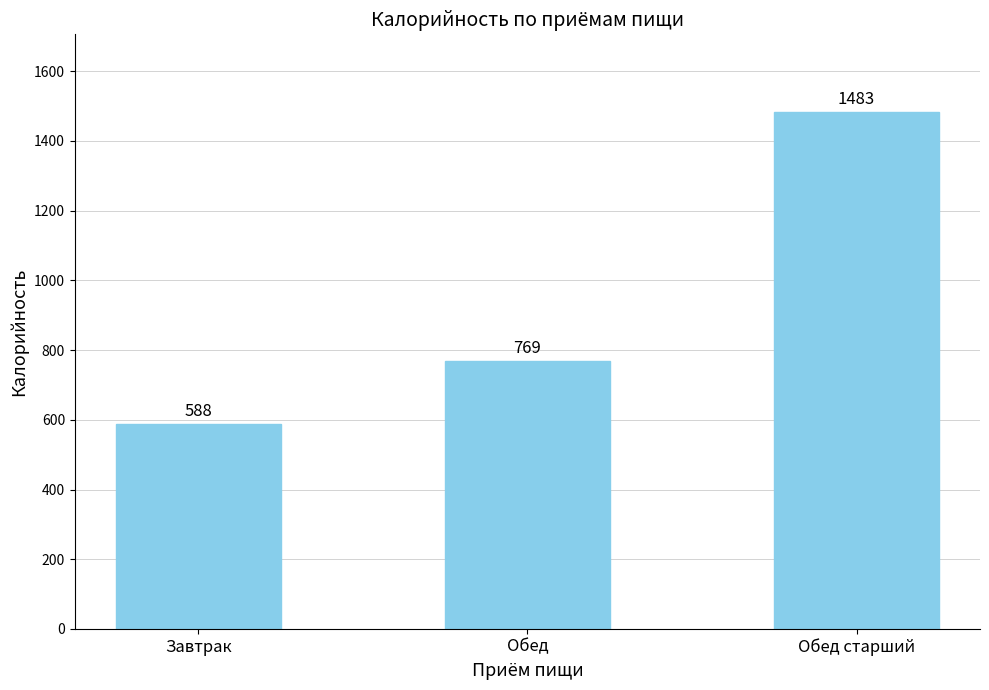

What is the average value?

947